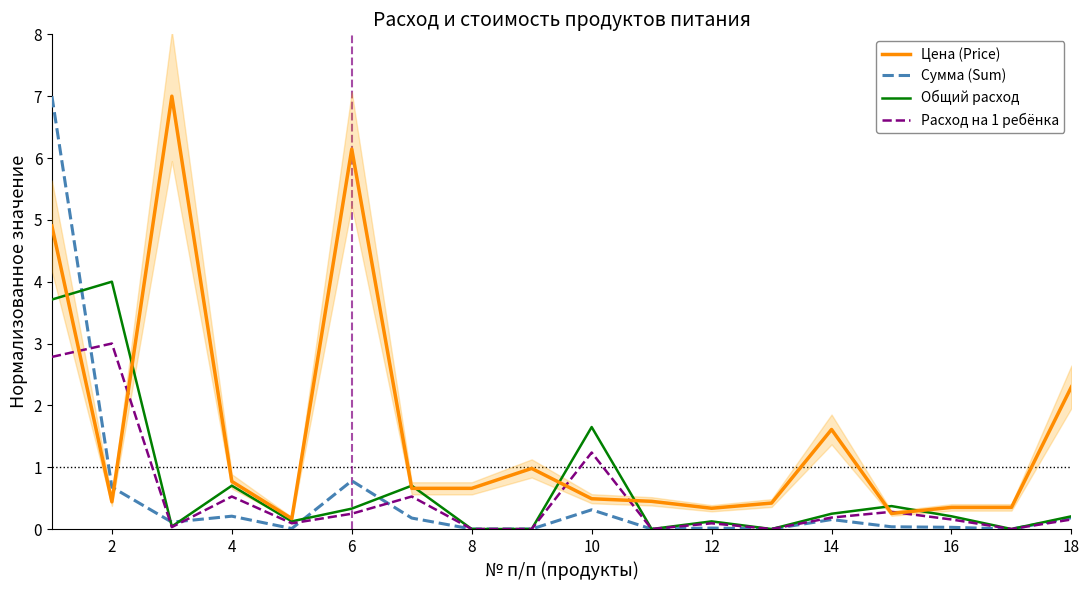

The Сумма (Sum) series shows 0.0 at 12. True or false?

True